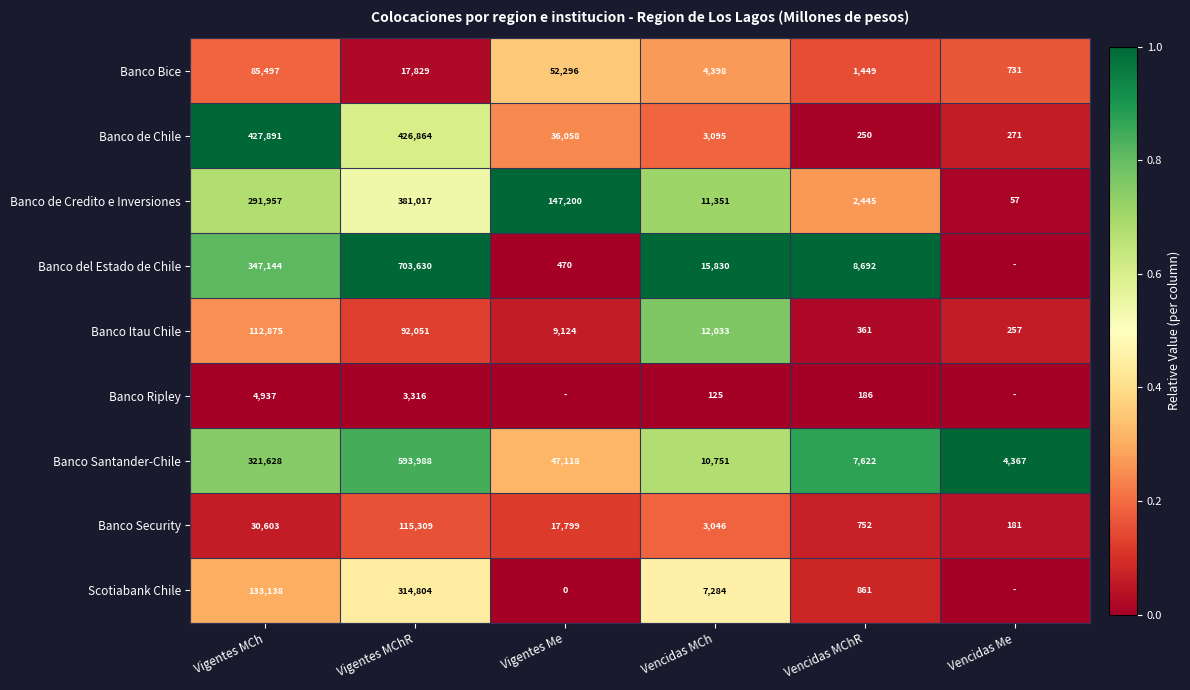

What is the total value across all series at Vencidas MChR?

22618